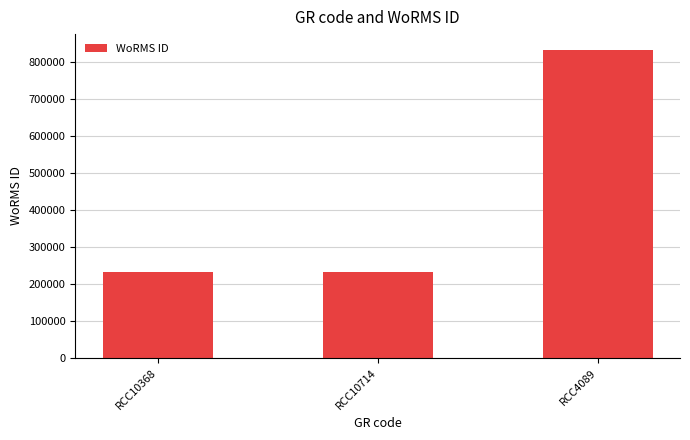

Where is the data nearest to the value 532442?

RCC10714